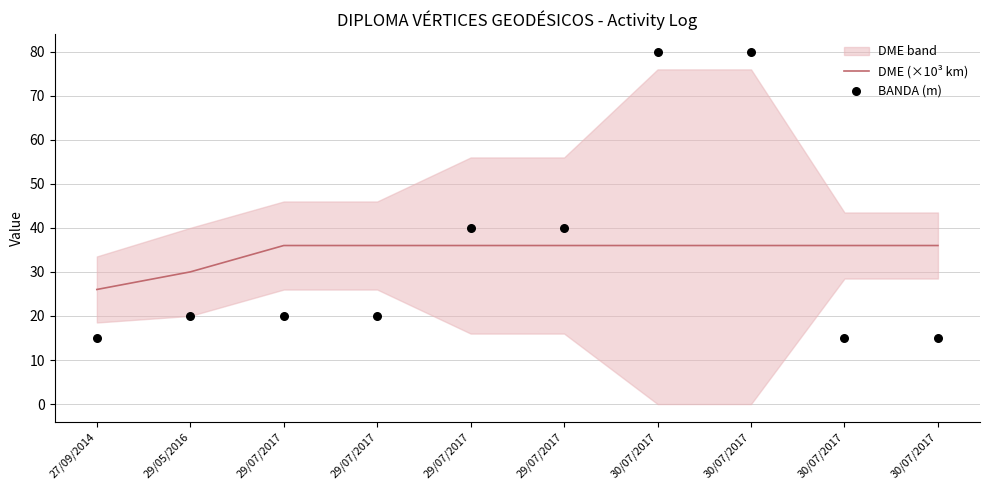

What is the total value across all series at 27/09/2014?

41.0